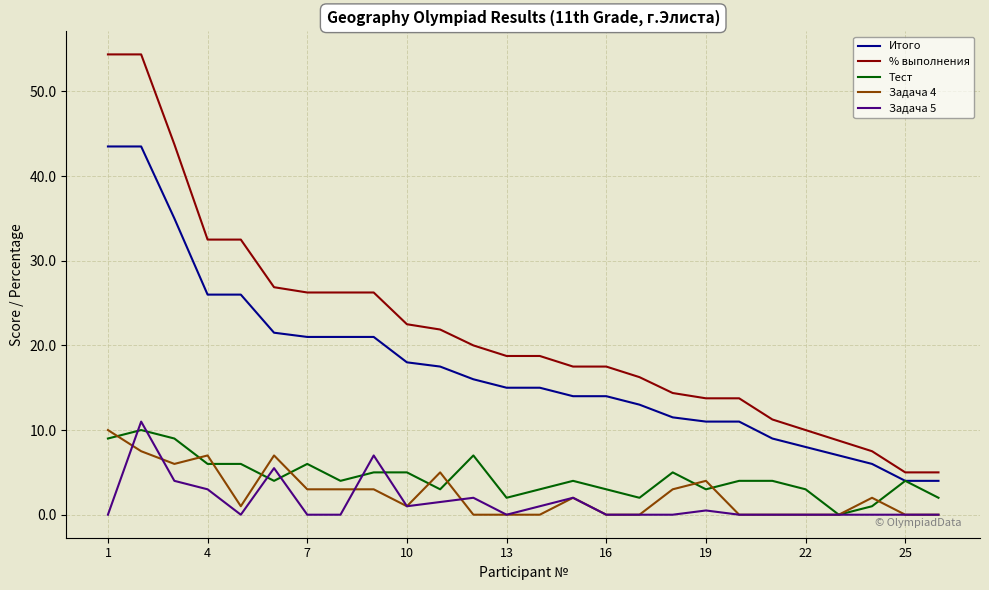

What is the maximum value shown in the chart?

54.4